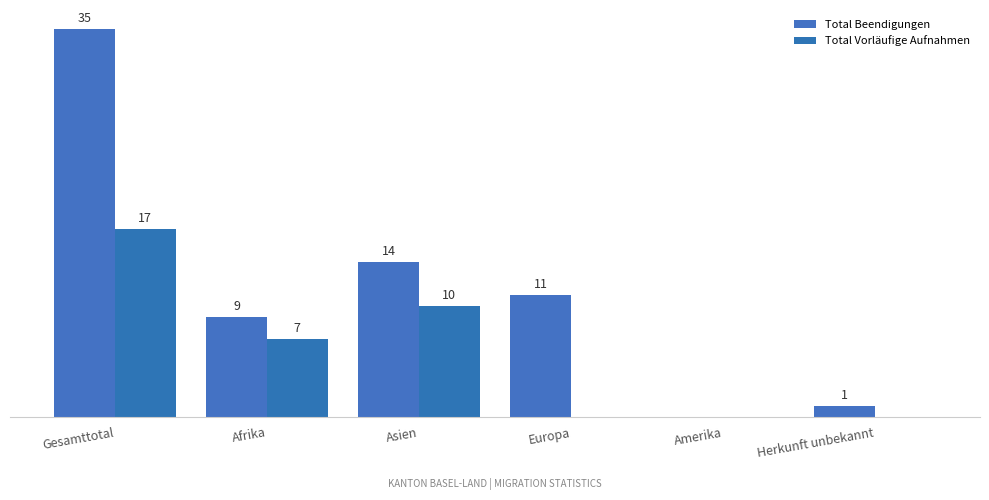

Reading left to right, what are all the values shown in this chart?

Total Beendigungen: Gesamttotal=35	Afrika=9	Asien=14	Europa=11	Amerika=0	Herkunft unbekannt=1
Total Vorläufige Aufnahmen: Gesamttotal=17	Afrika=7	Asien=10	Europa=0	Amerika=0	Herkunft unbekannt=0